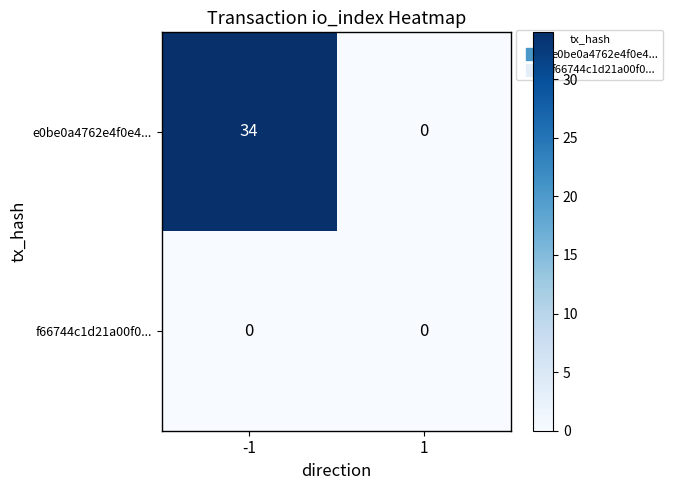

Between -1 and 1, which series saw the biggest shift?

e0be0a4762e4f0e4...